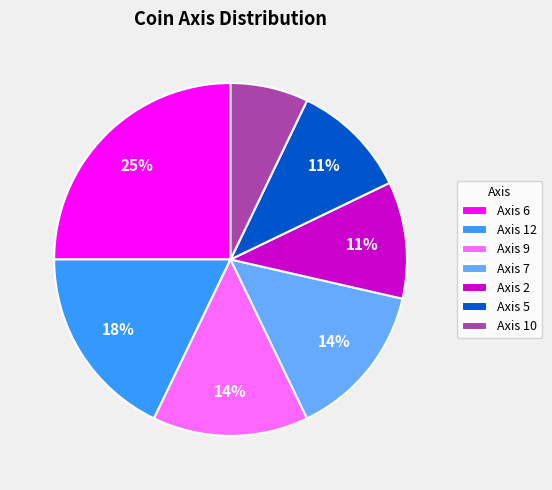

Count the number of slices in the pie.

7